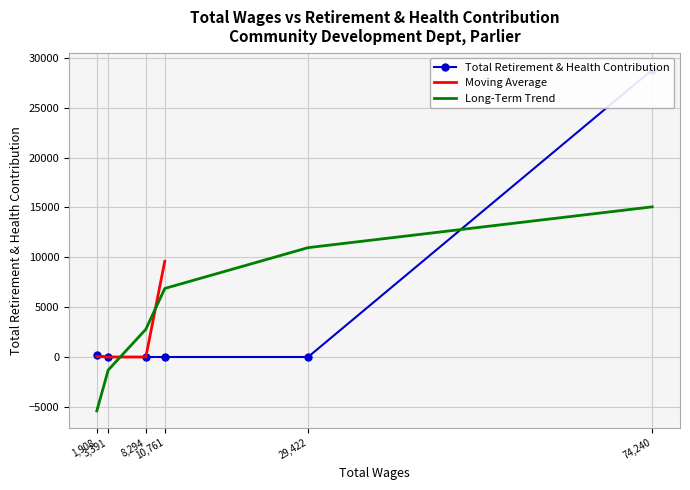

What is the difference between the maximum and minimum values?

28797